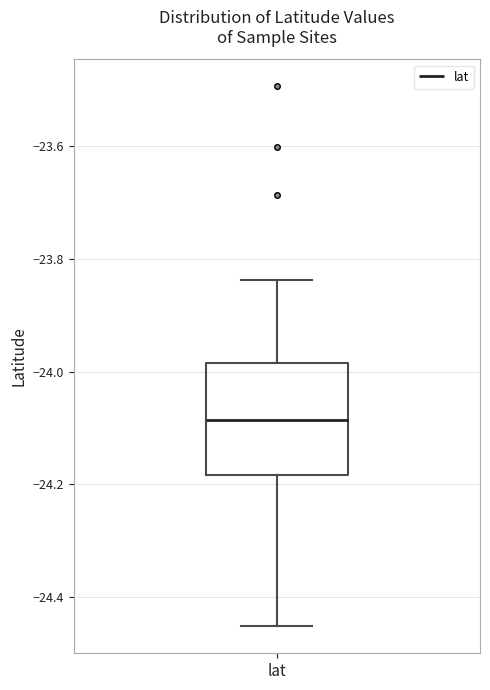

Read this box plot against the y-axis: the position of the median line, the range covered by the box, and the ends of both whiskers. The values are not printed on the chart, so give them approximately, as read against the axis.

median -24.08, box -24.18 to -23.98, whiskers -24.46 to -23.84